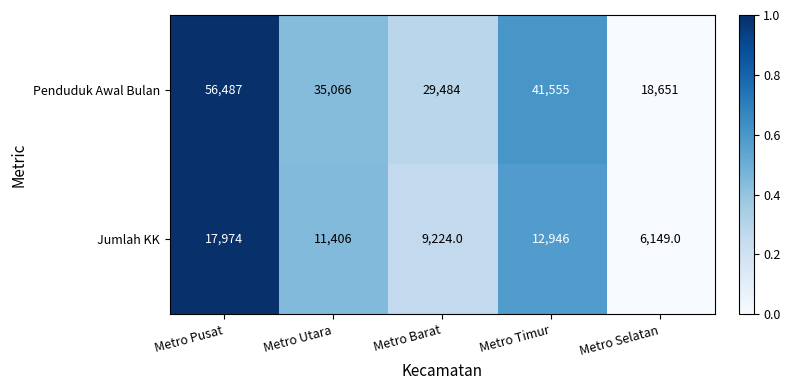

At Metro Timur, list the series in order from smallest to largest.

Jumlah KK, Penduduk Awal Bulan